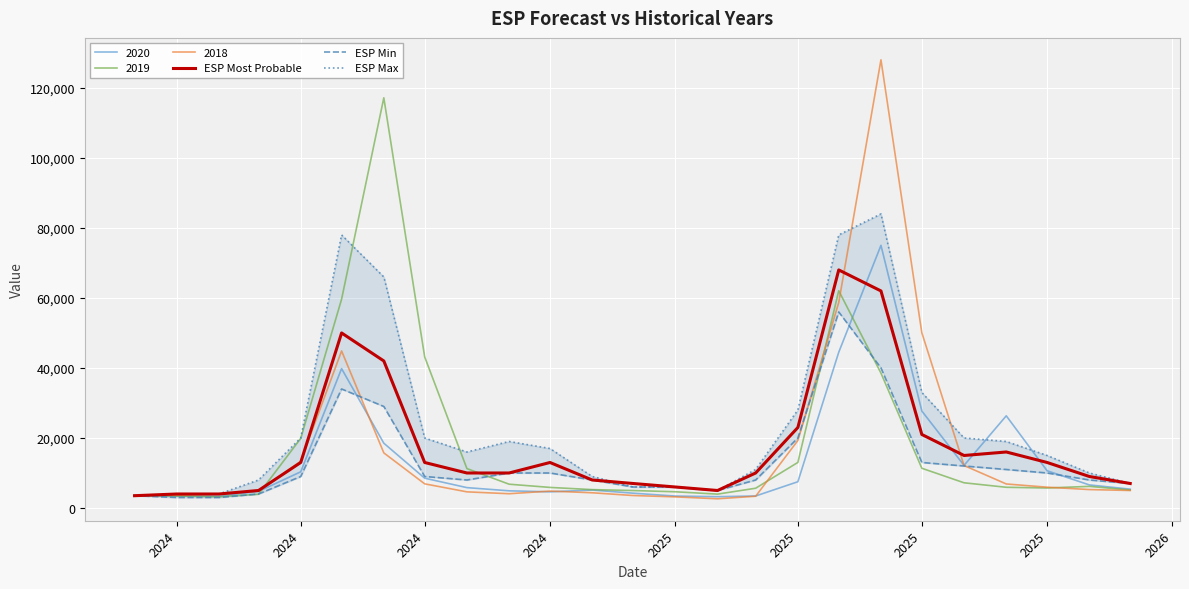

True or false: ESP Min has more than 1 interior local peaks.

True